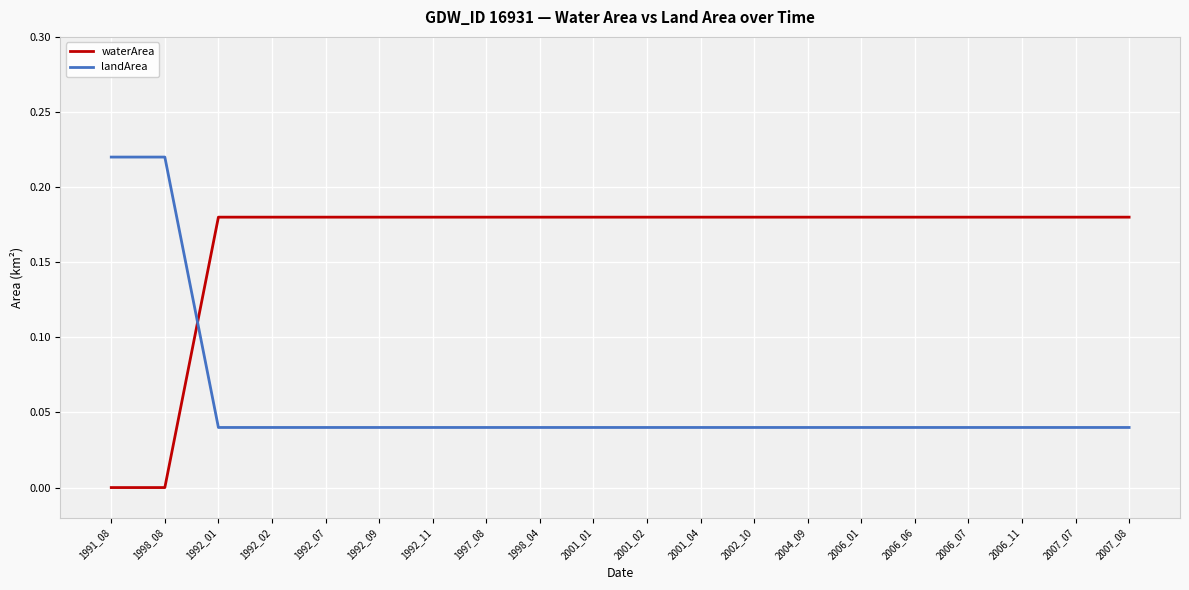

What is the sum of all waterArea values?

3.2